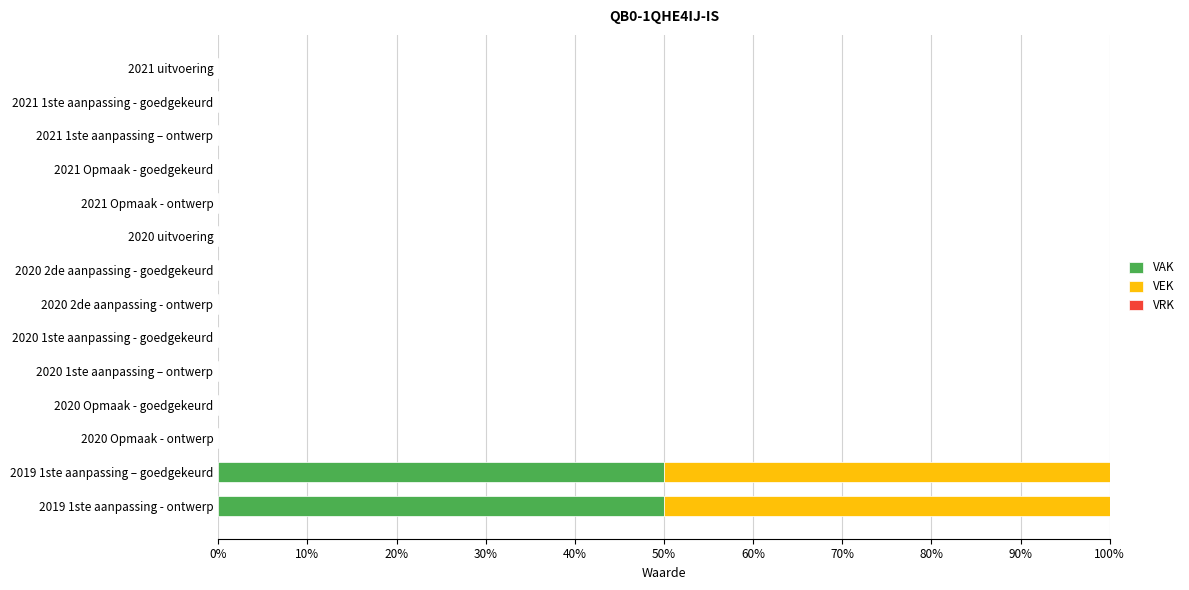

The value of VAK at 2020 1ste aanpassing – ontwerp is 34. True or false?

False